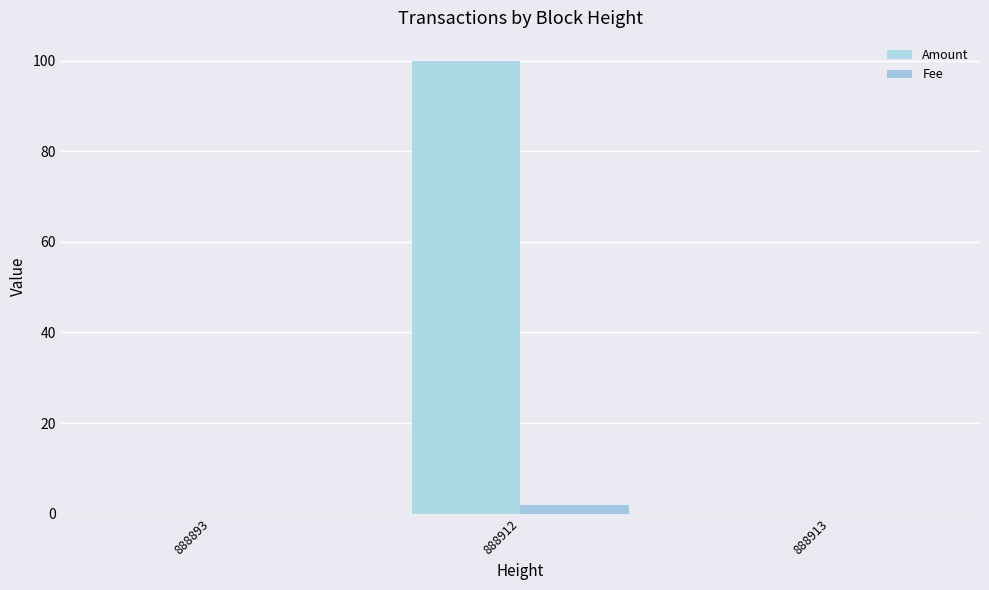

Reading right to left, what are all the values shown in this chart?

Amount: 888913=0.0	888912=100.0	888893=0.0
Fee: 888913=0.0	888912=2.0	888893=0.0